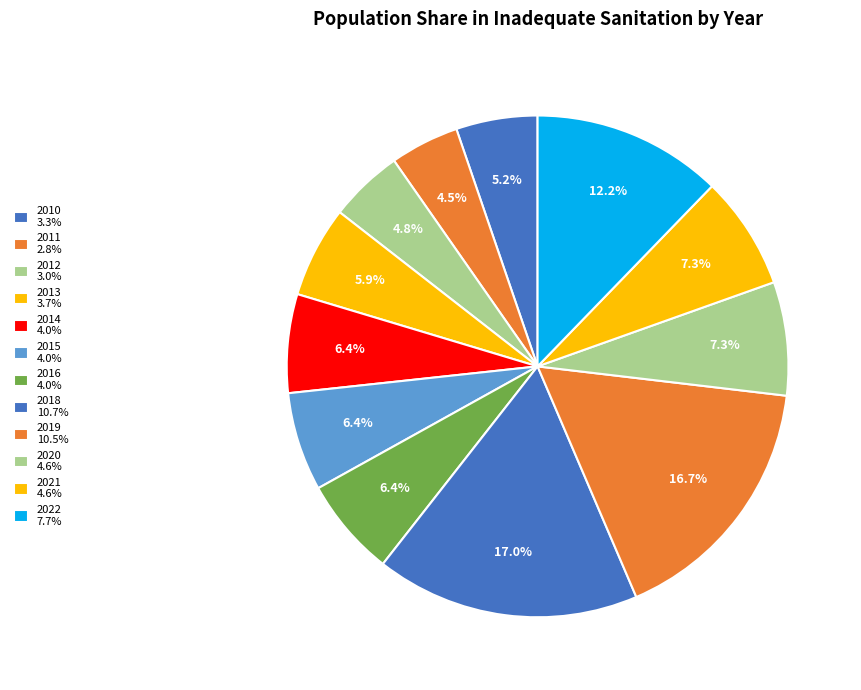

Is there any slice that represents more than half of the pie?

No